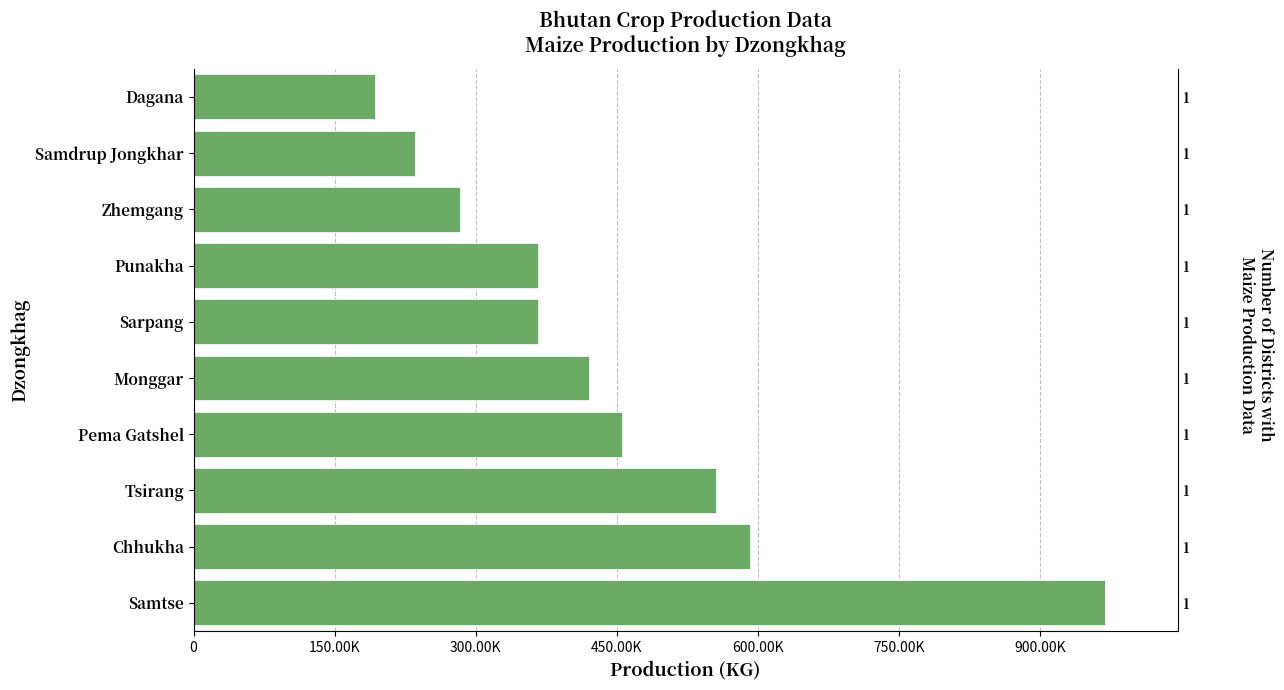

What is the average value?

443694